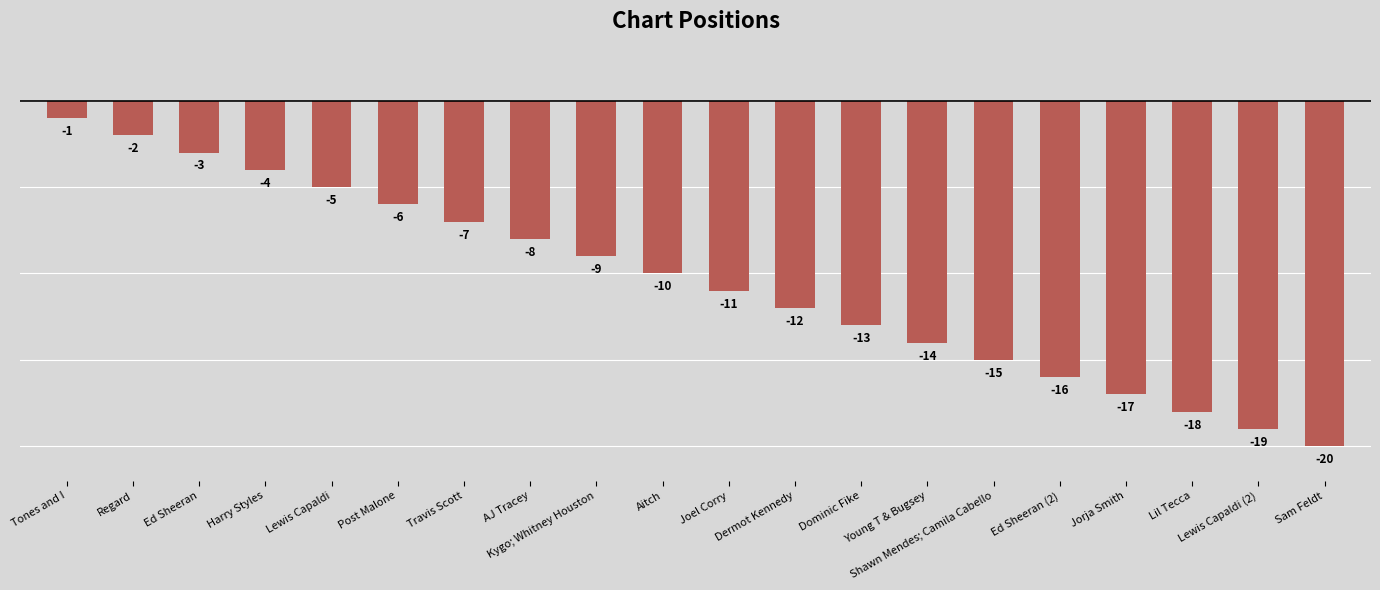

Reading left to right, extract all data points from this chart.

Tones and I=-1	Regard=-2	Ed Sheeran=-3	Harry Styles=-4	Lewis Capaldi=-5	Post Malone=-6	Travis Scott=-7	AJ Tracey=-8	Kygo; Whitney Houston=-9	Aitch=-10	Joel Corry=-11	Dermot Kennedy=-12	Dominic Fike=-13	Young T & Bugsey=-14	Shawn Mendes; Camila Cabello=-15	Ed Sheeran (2)=-16	Jorja Smith=-17	Lil Tecca=-18	Lewis Capaldi (2)=-19	Sam Feldt=-20